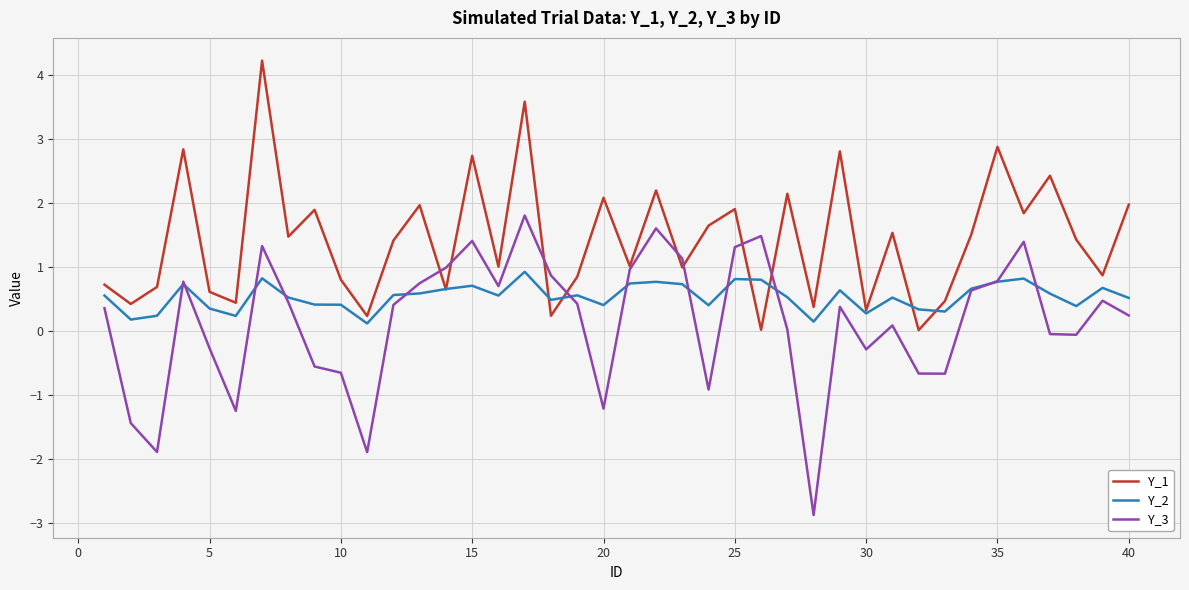

List the series in order of their peak value, lowest first.

Y_2, Y_3, Y_1